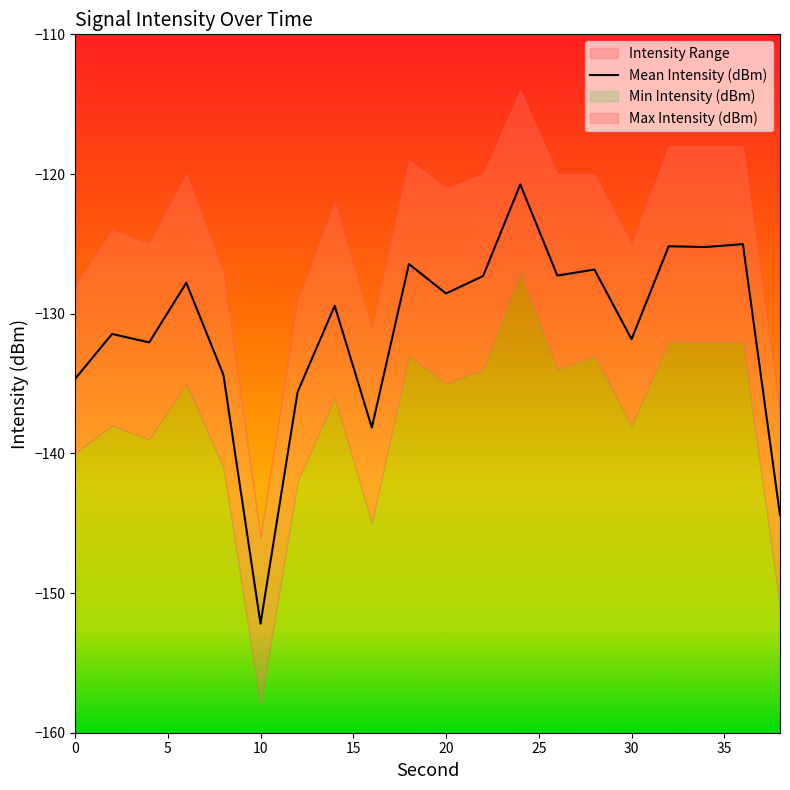

Is it true that Mean Intensity (dBm) equals -152.2 at 10?

True